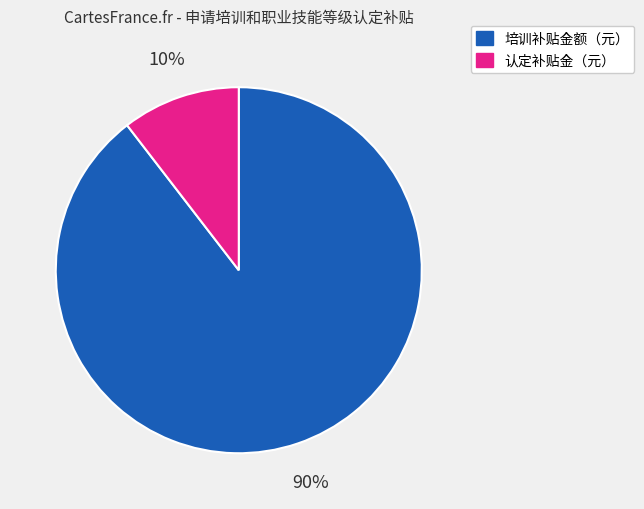

To the nearest percent, what is the average slice percentage?

50%